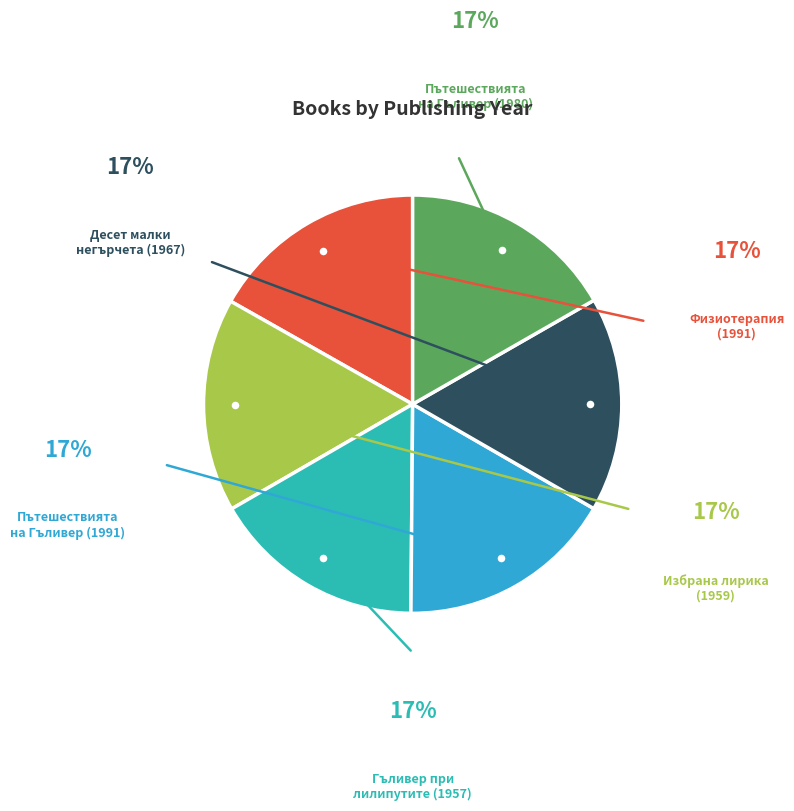

How many slices are in this pie chart?

6